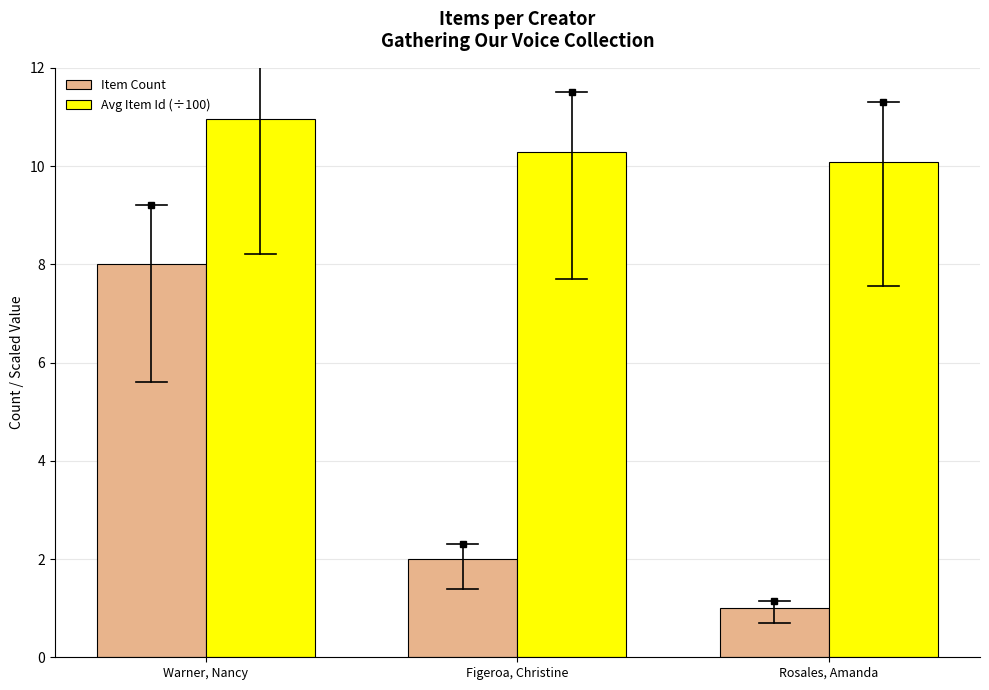

Which series has the widest spread of values?

Item Count